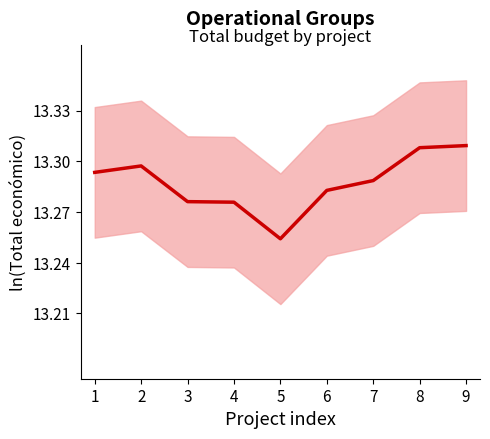

At which category does the chart reach its minimum across all series?

5